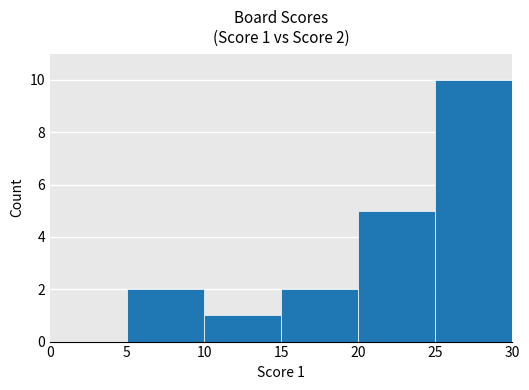

What is the ratio of the value at 20 to the value at 5?

2.5